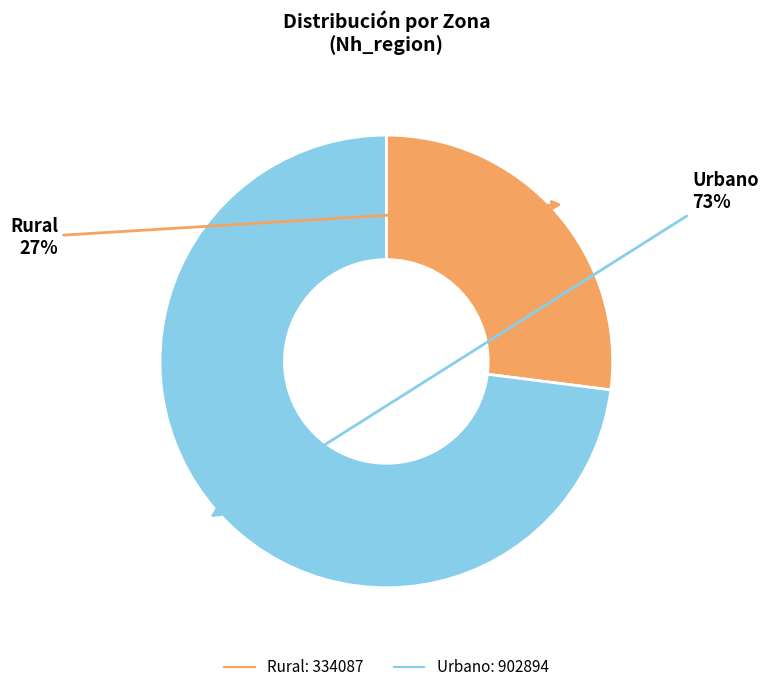

To the nearest percent, what is the combined percentage of Urbano and Rural?

100%